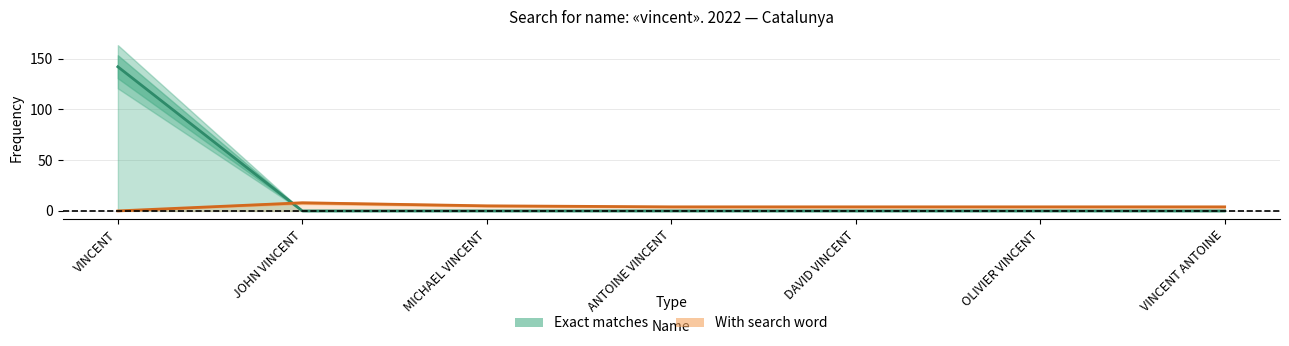

After their last crossing, which series has the higher values: Exact matches or With search word?

With search word